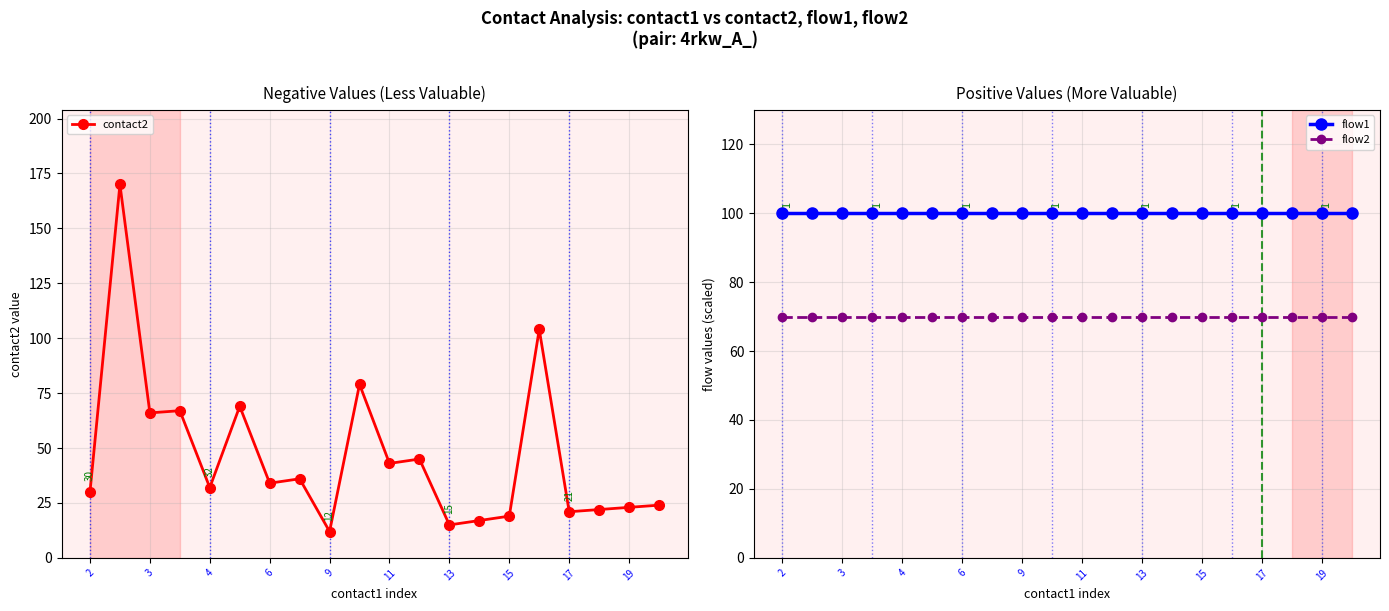

In contact2, how many points are lower than both neighbors (excluding endpoints)?

7